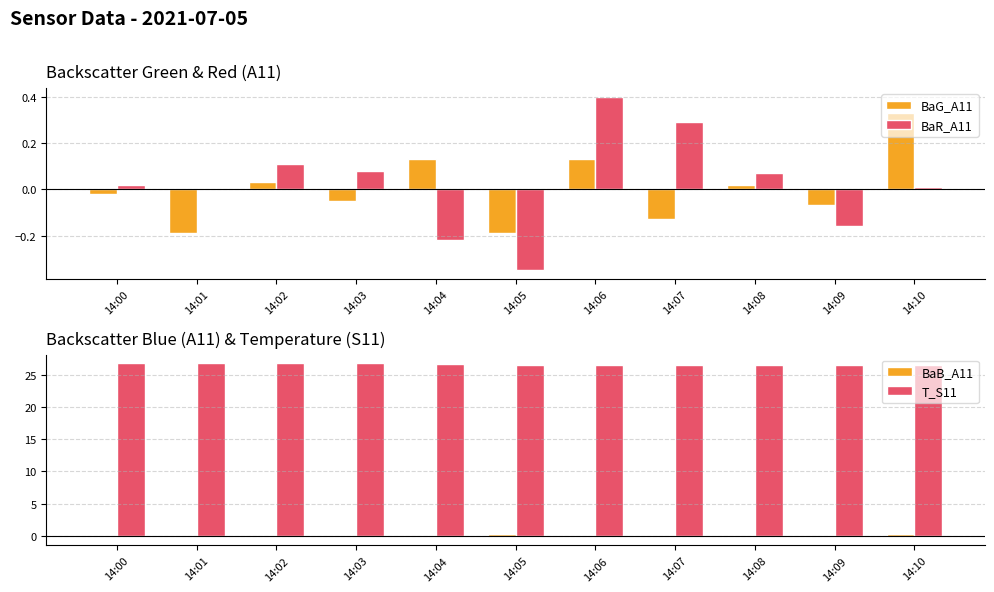

Is the value of BaB_A11 at 14:08 greater than the value of T_S11 at 14:08?

No